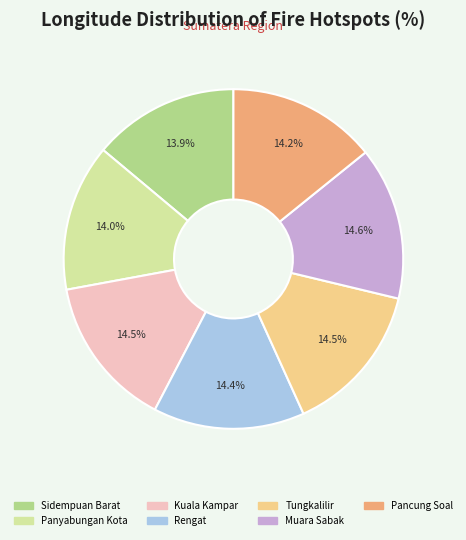

Is it true that Tungkalilir is 28% of the pie?

False